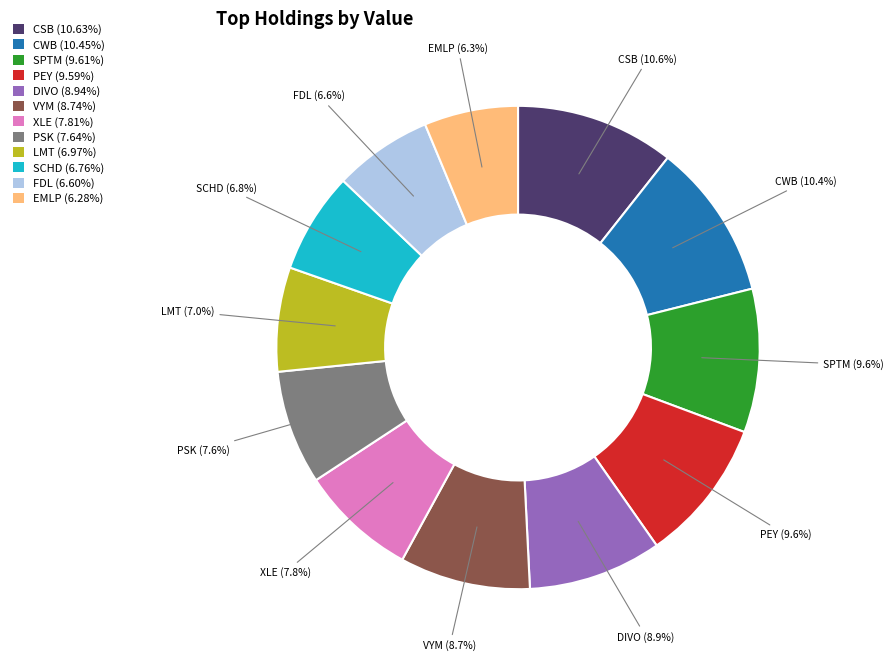

How many segments does this pie chart have?

12